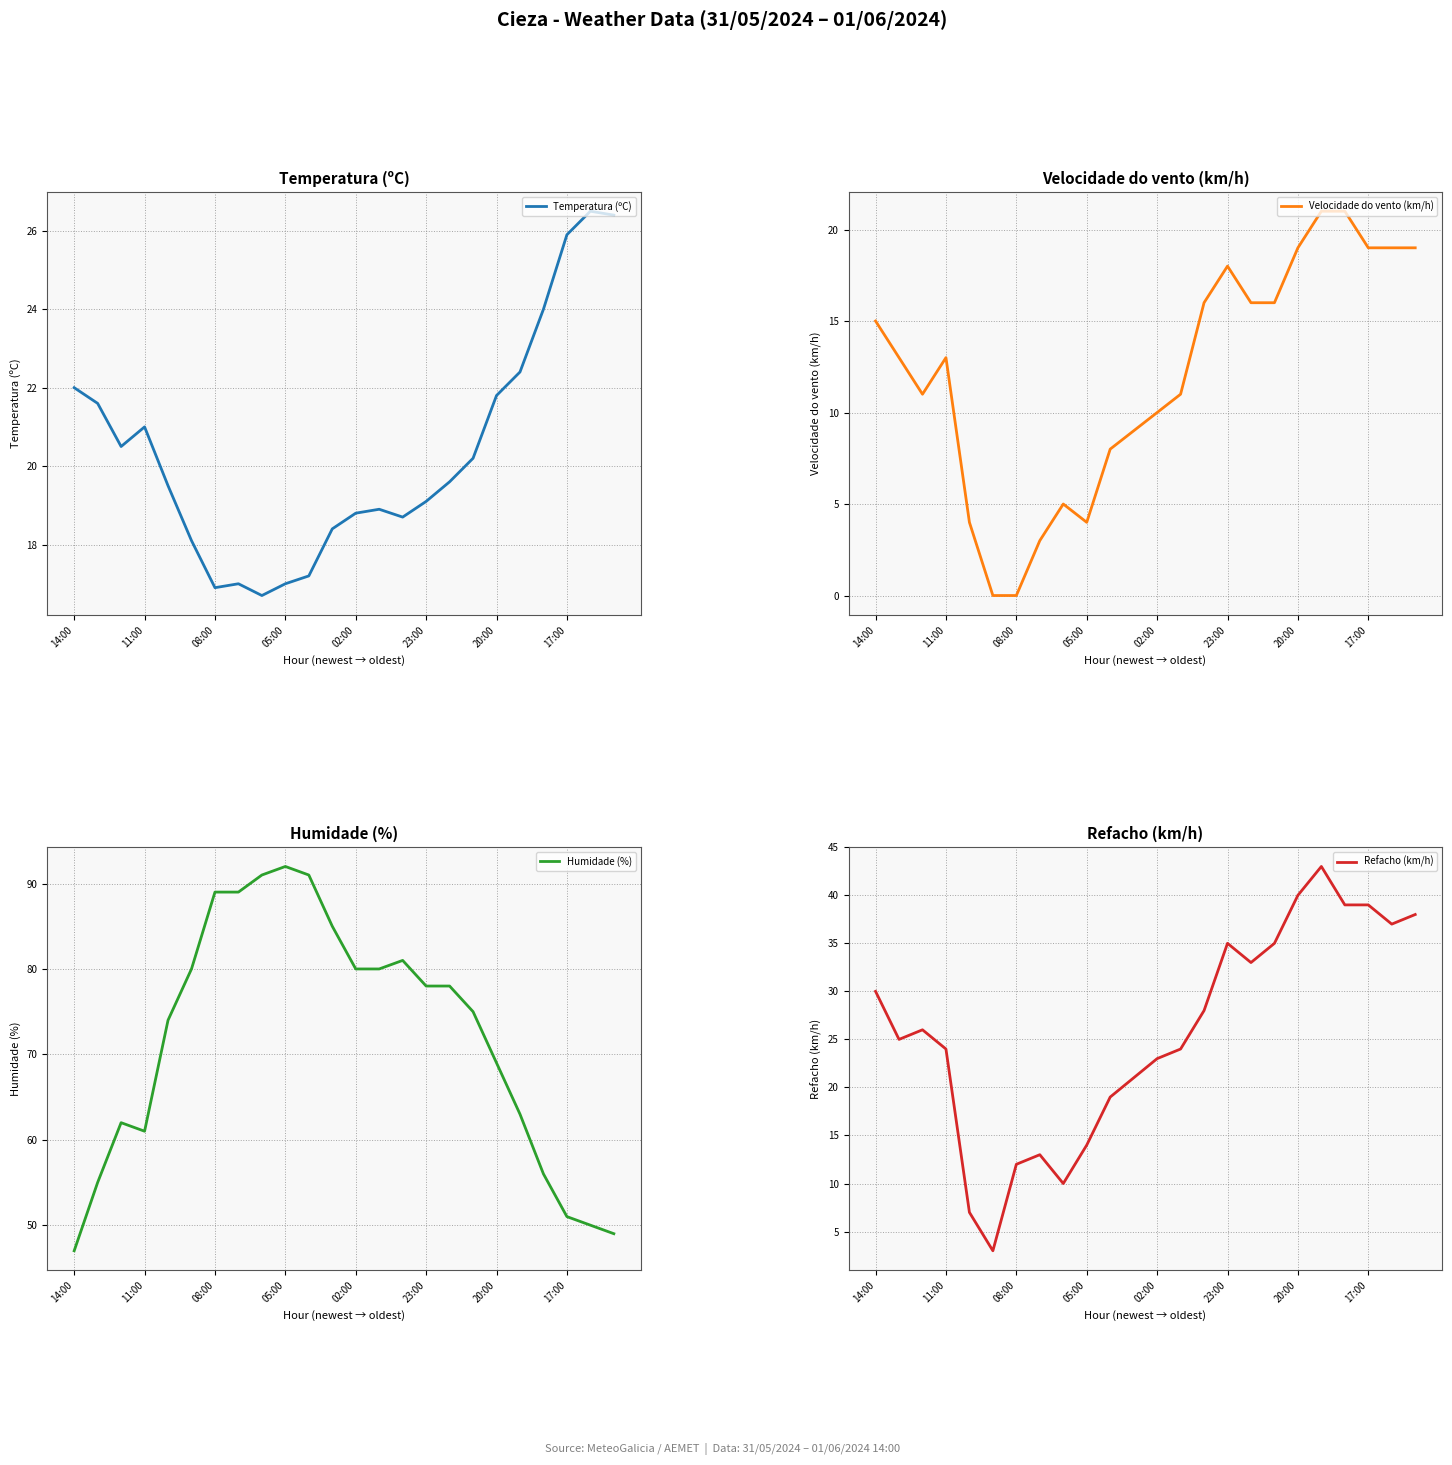

Is it true that Temperatura (ºC) equals 21.8 at 20:00?

True